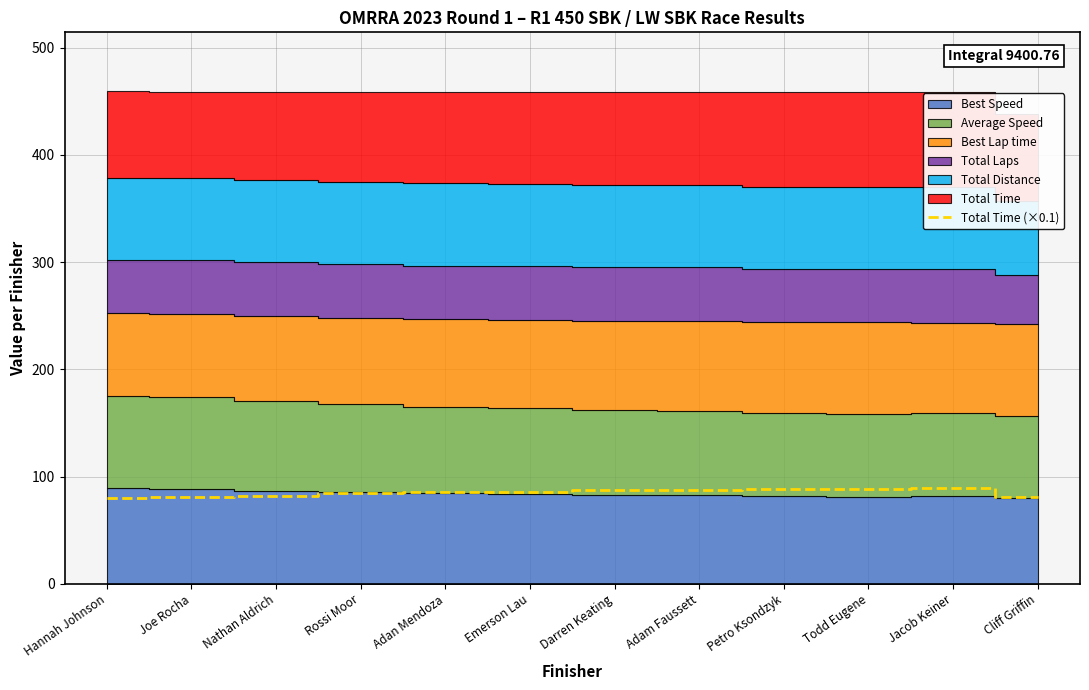

Which has a higher value, Emerson Lau or Darren Keating?

Darren Keating